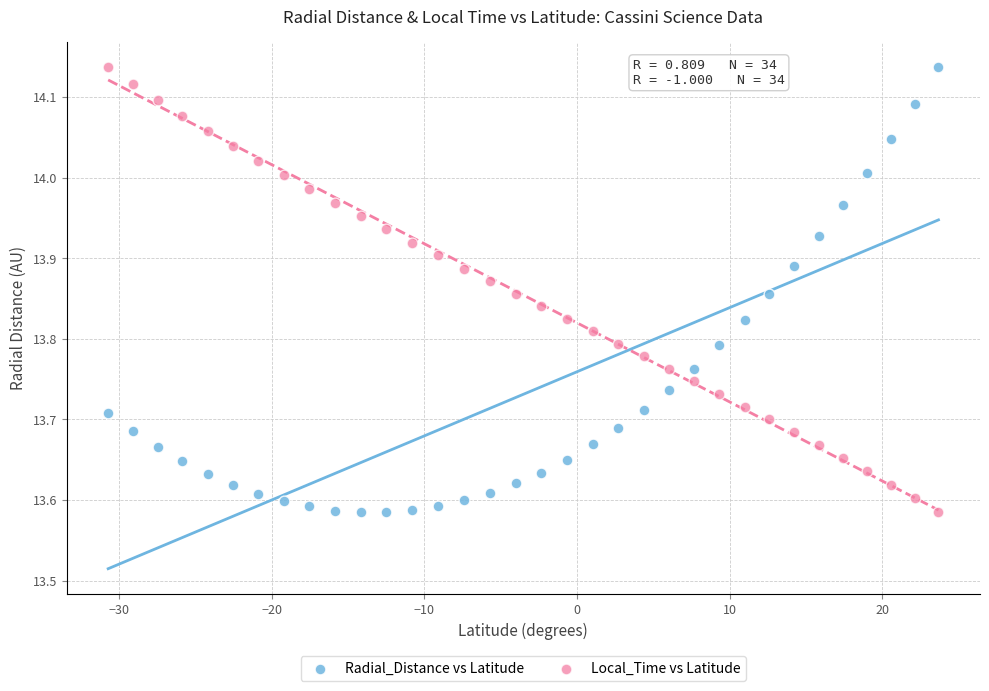

What is the X range (max minus min) for the scatter plot?

54.4